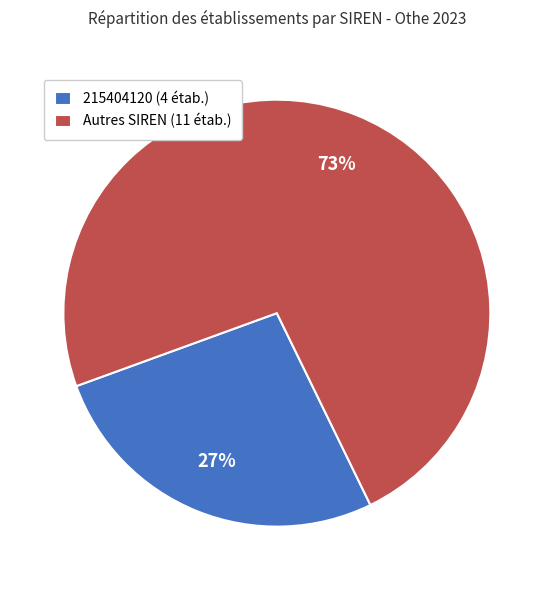

Is it true that Autres SIREN (11 étab.) is 73% of the pie?

True